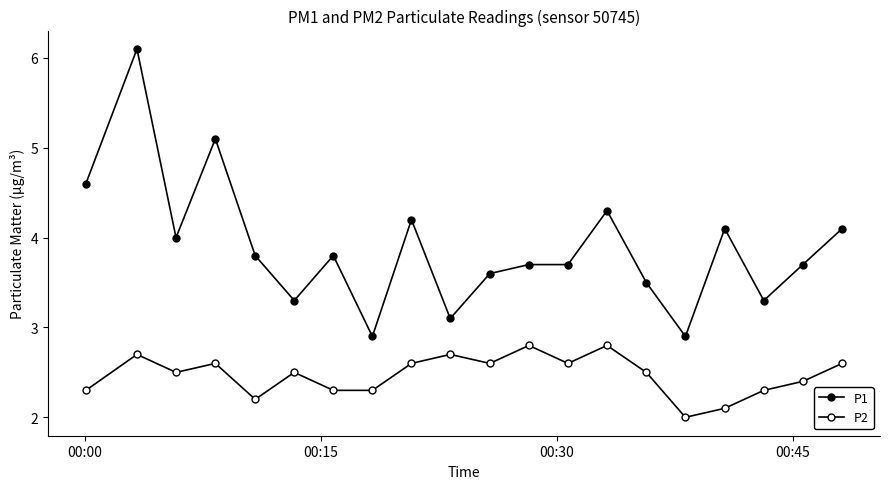

How many data points does each series have?

20